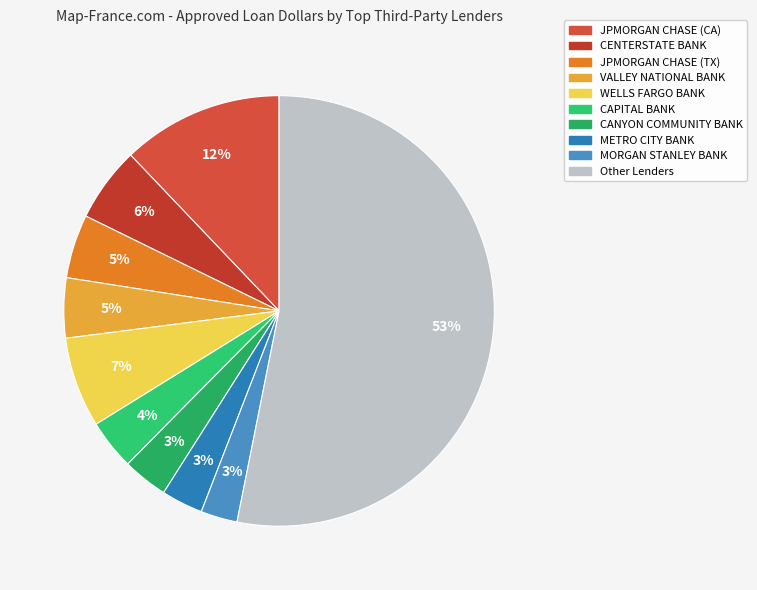

How many slices are in this pie chart?

10